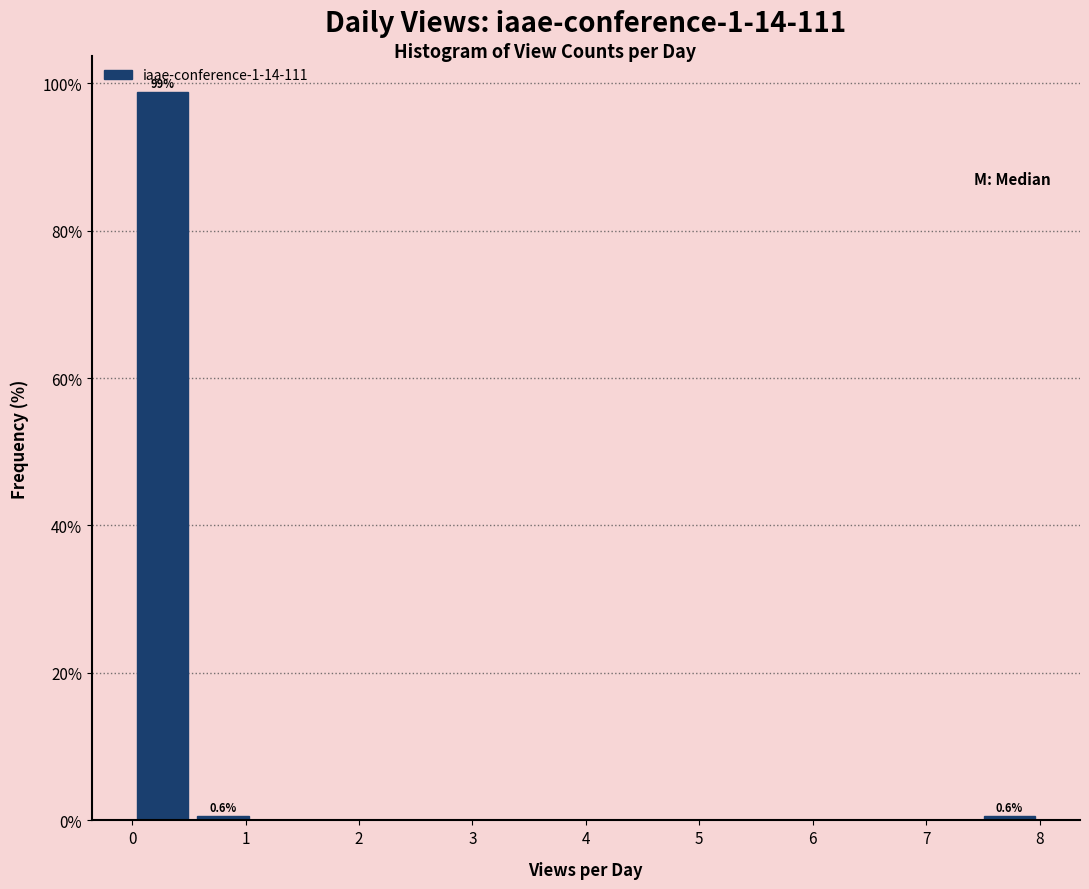

Which range on the x-axis has the tallest bar?

0.0 to 0.5